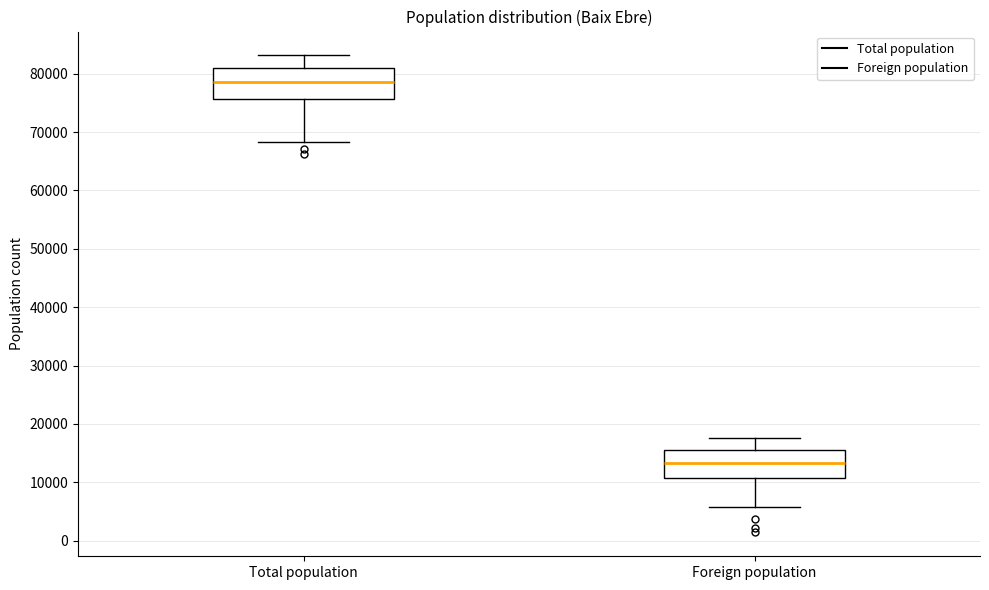

Where is the upper edge of the box for Foreign population on the y-axis? The values are not printed on the chart, so give them approximately, as read against the axis.

15000